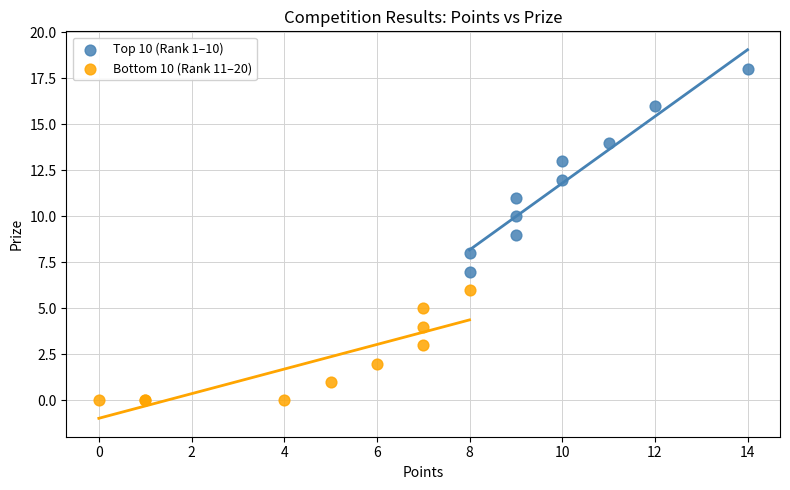

Which series has the widest spread of Y values?

Top 10 (Rank 1–10)